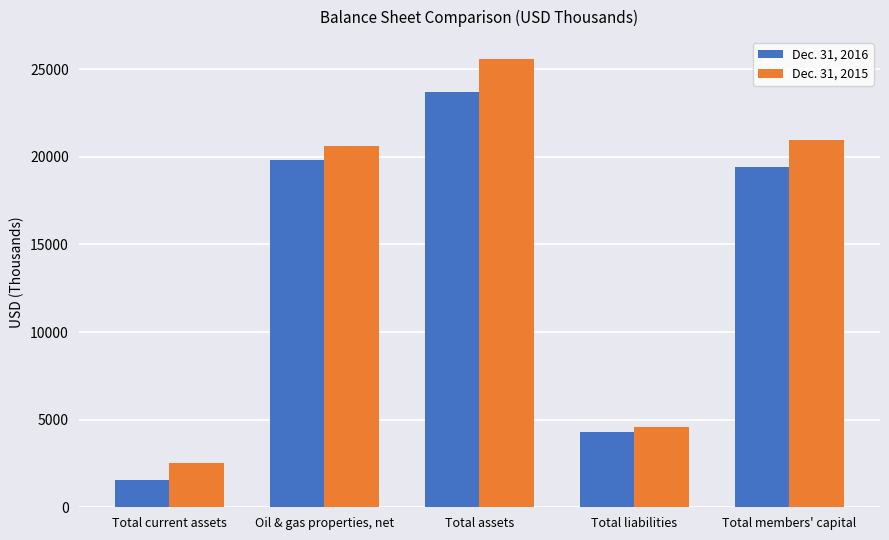

How many groups of bars are there?

5